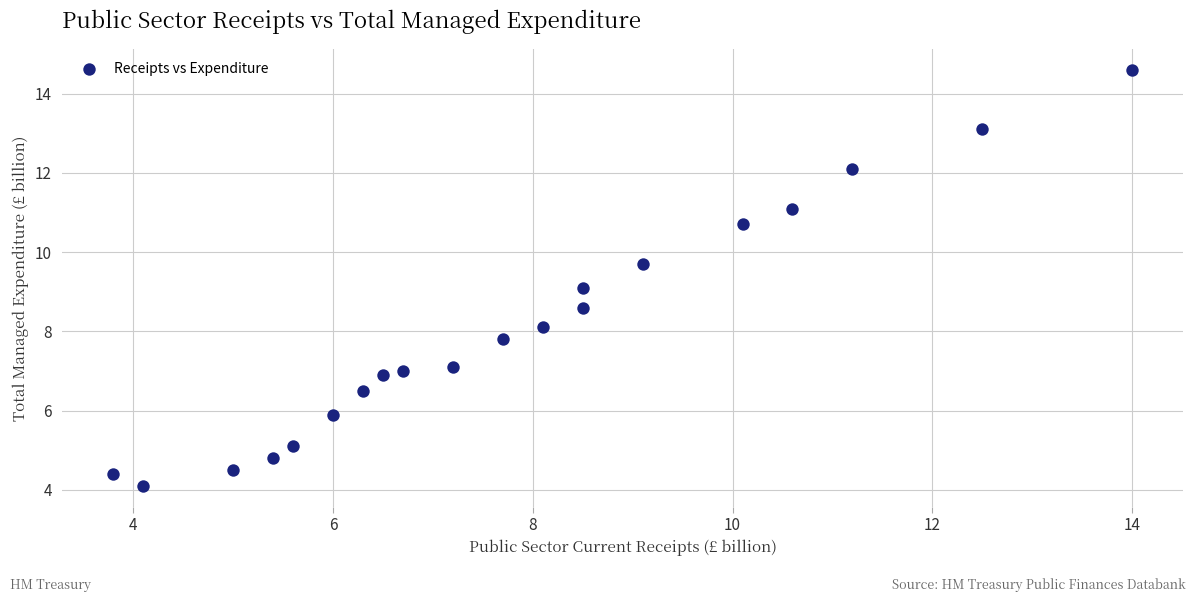

What is the range of Y values (max minus min)?

10.5